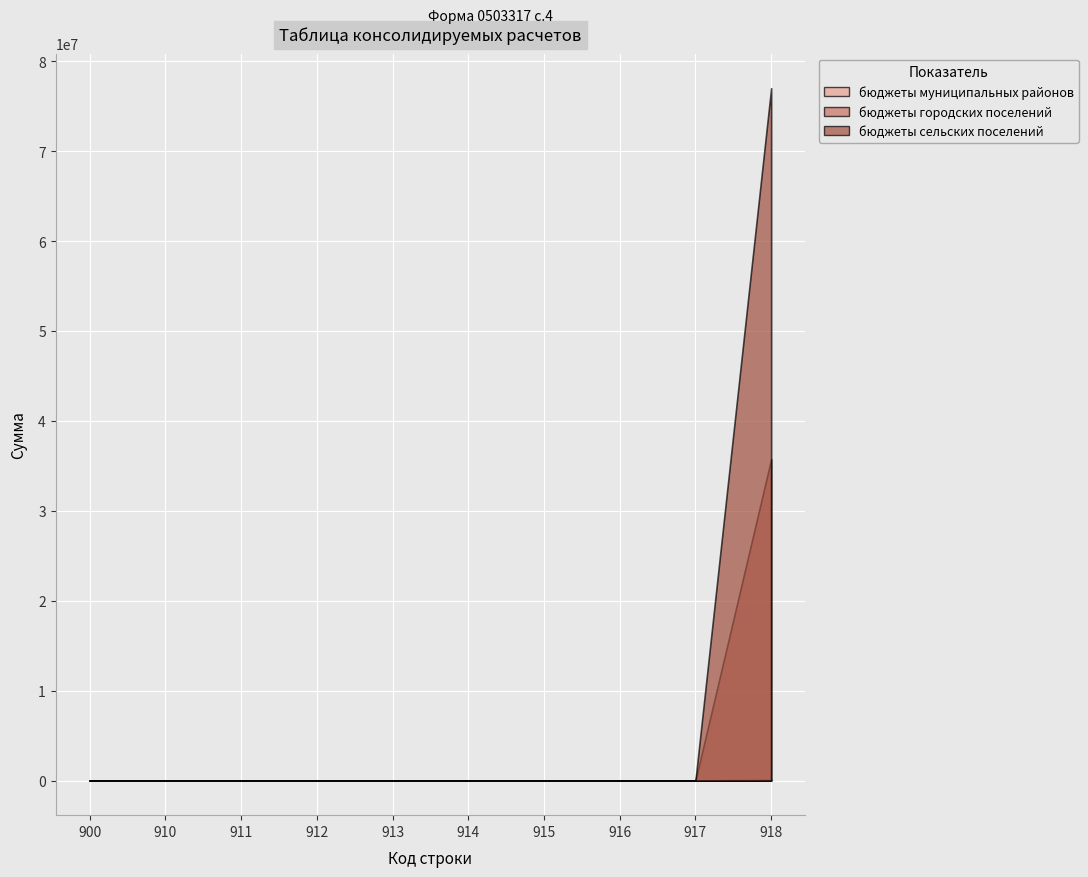

The бюджеты муниципальных районов series shows -42761.6 at 900. True or false?

False